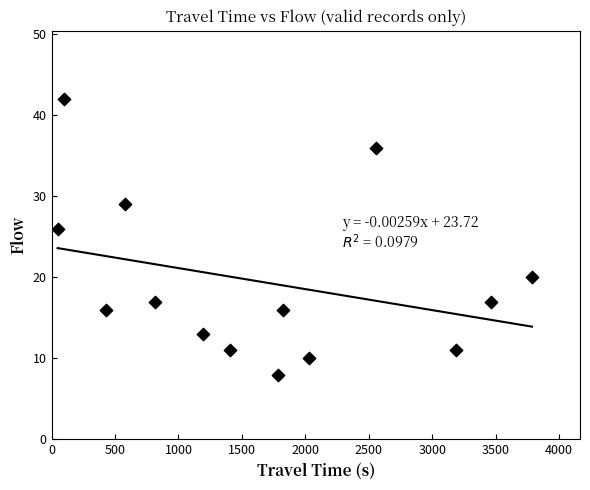

What is the range of Y values (max minus min)?

34